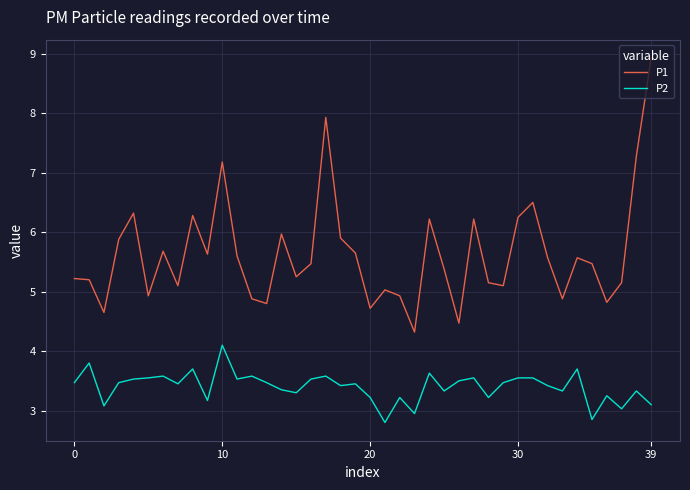

Which series has the largest total across all categories?

P1